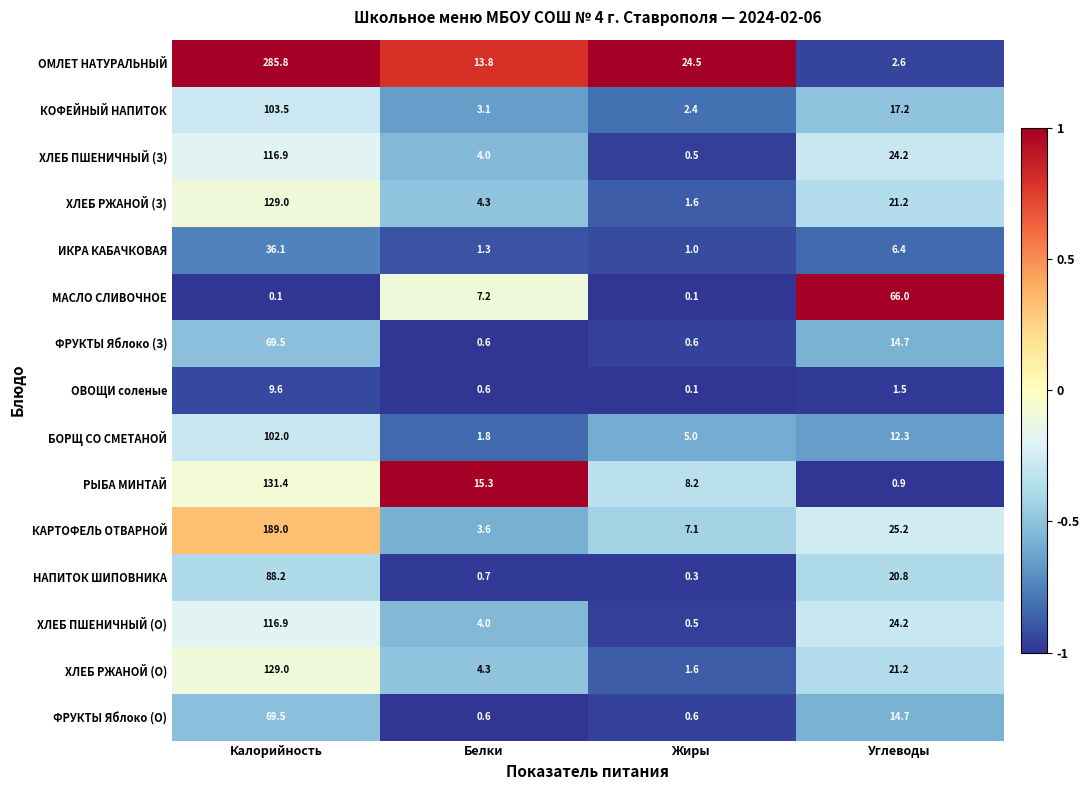

Which series has the widest spread of values?

ОМЛЕТ НАТУРАЛЬНЫЙ